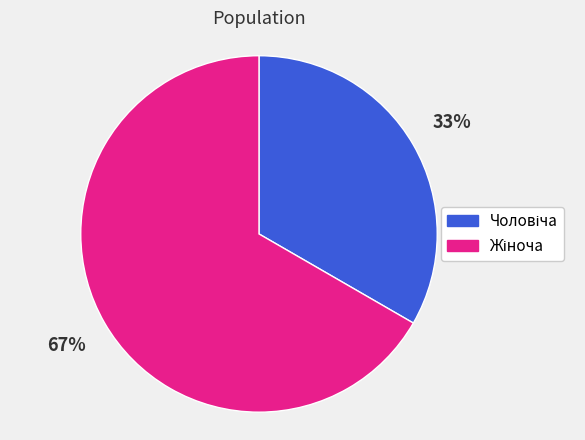

To the nearest percent, what is the average slice percentage?

50%